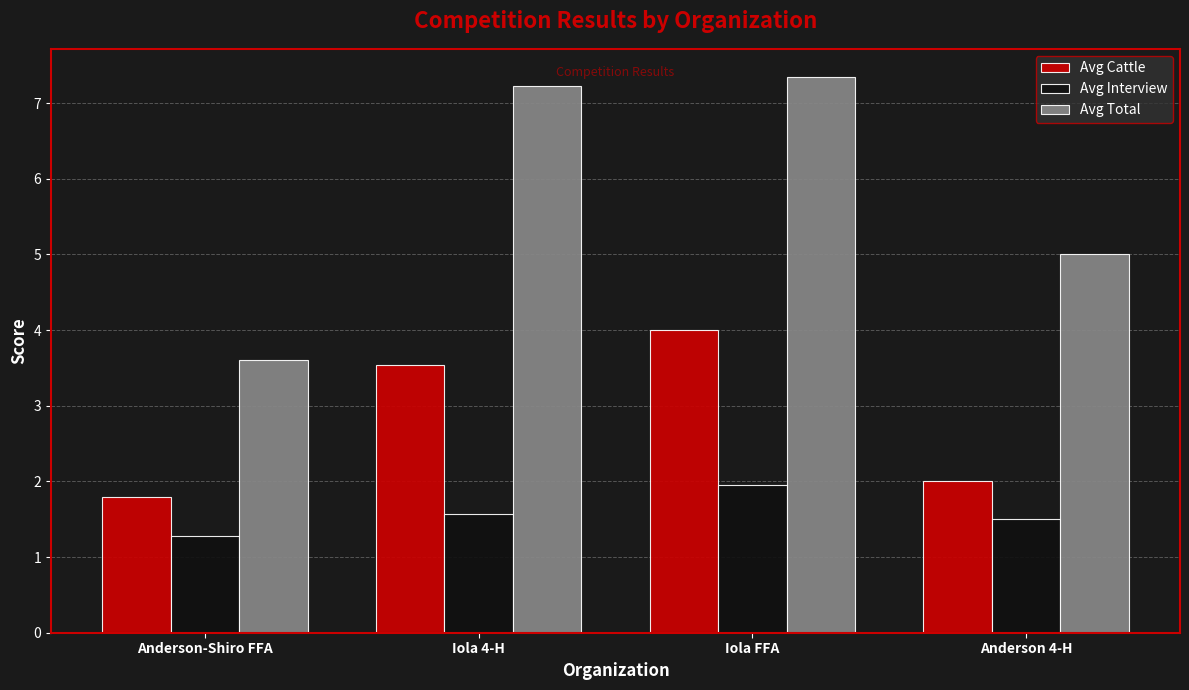

What is the label of the 4th bar from the right?

Anderson-Shiro FFA